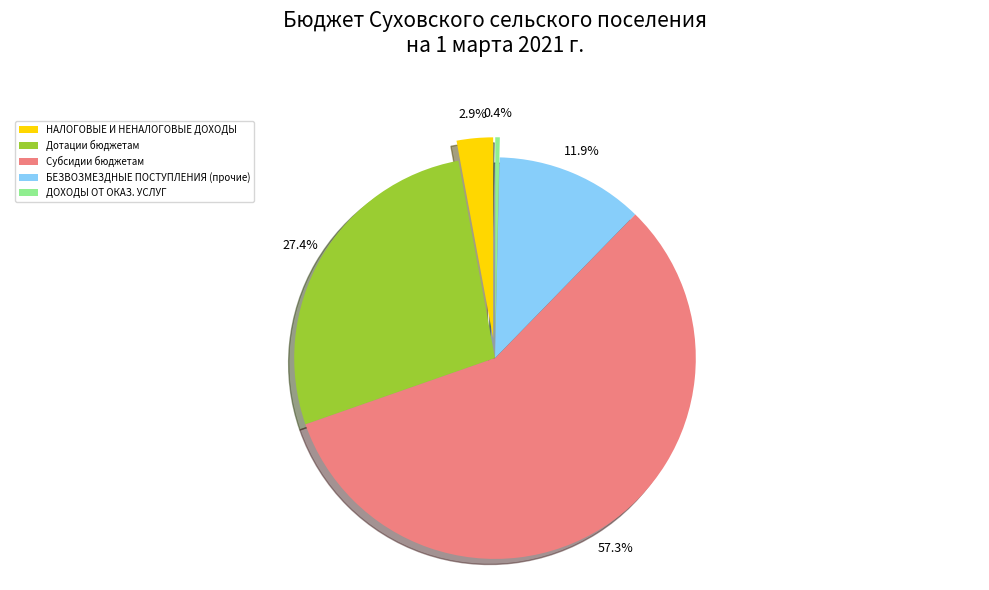

Which category has the biggest portion of the pie?

Субсидии бюджетам